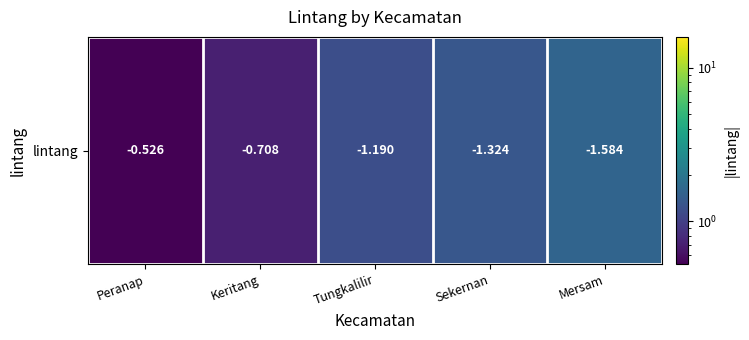

At which category does the chart reach its minimum across all series?

Peranap